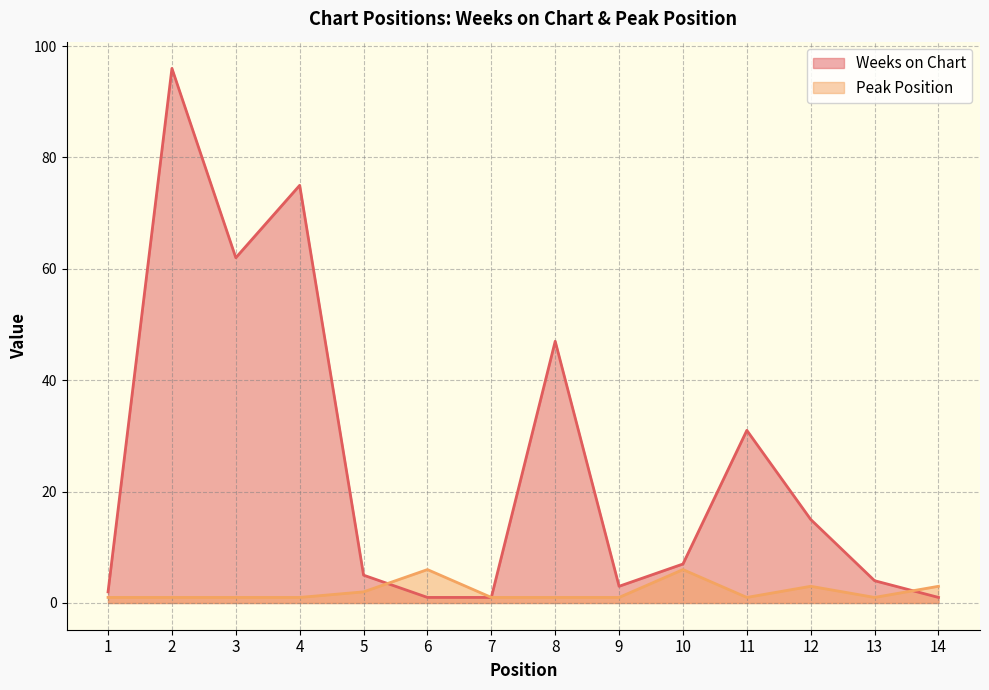

Between which two adjacent categories do Peak Position and Weeks on Chart first intersect?

5 and 6